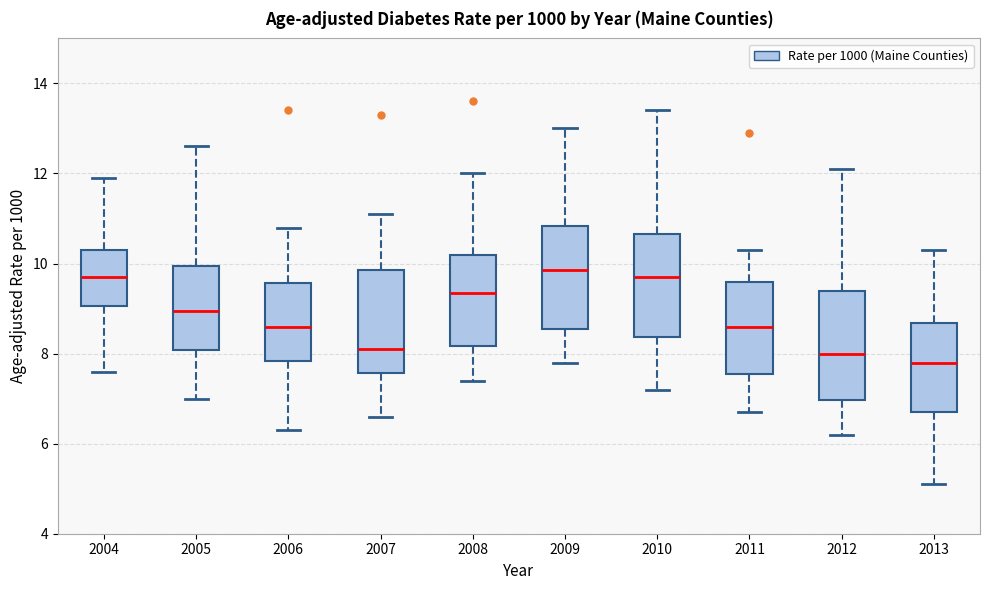

Where does the lower whisker of the box at x = 2005 end on the y-axis? The values are not printed on the chart, so give them approximately, as read against the axis.

7.0